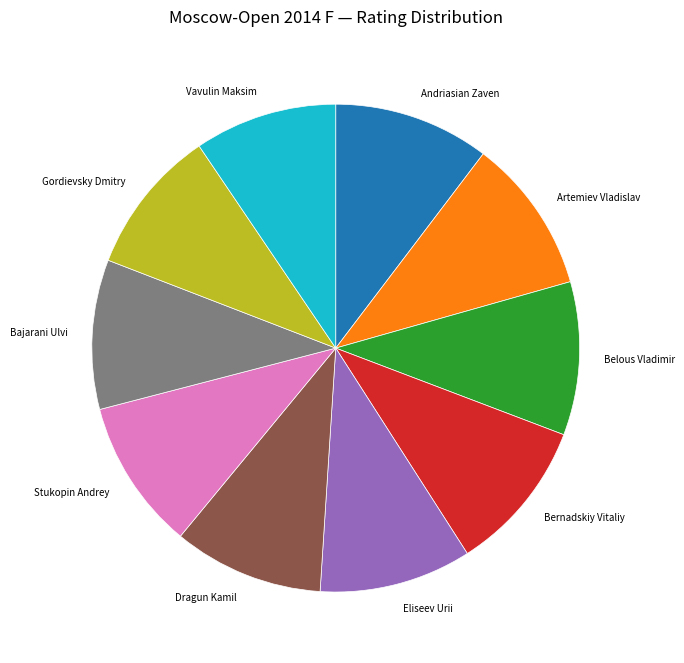

Is Andriasian Zaven the majority of the pie?

No